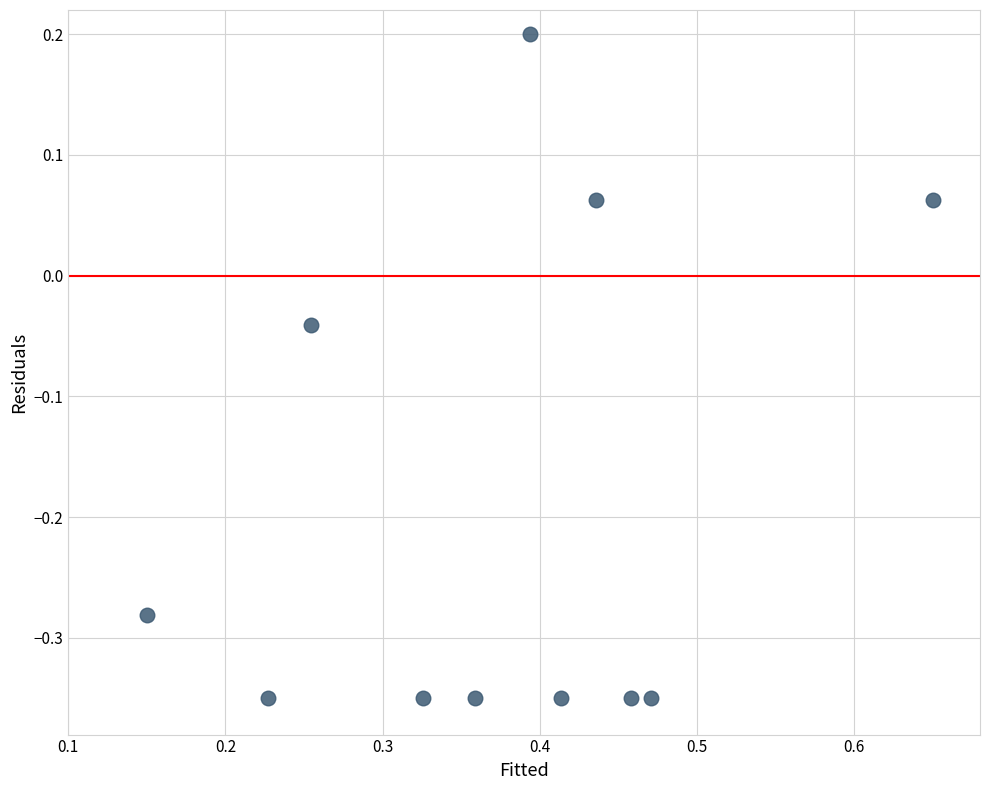

What is the range of Y values (max minus min)?

0.6